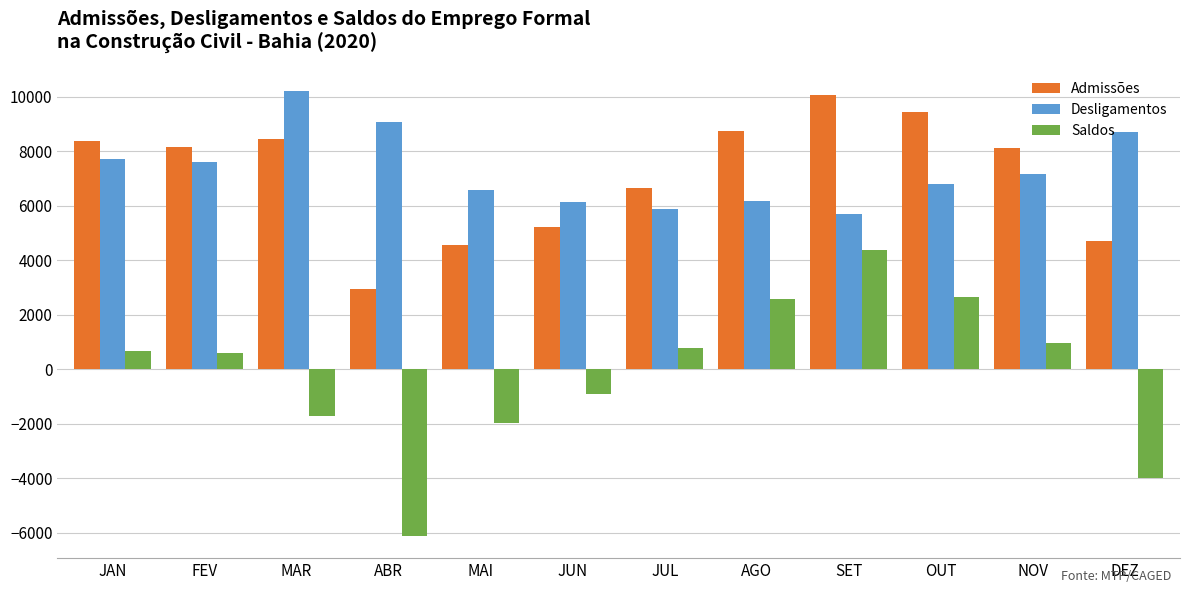

At SET, list the series in order from smallest to largest.

Saldos, Desligamentos, Admissões